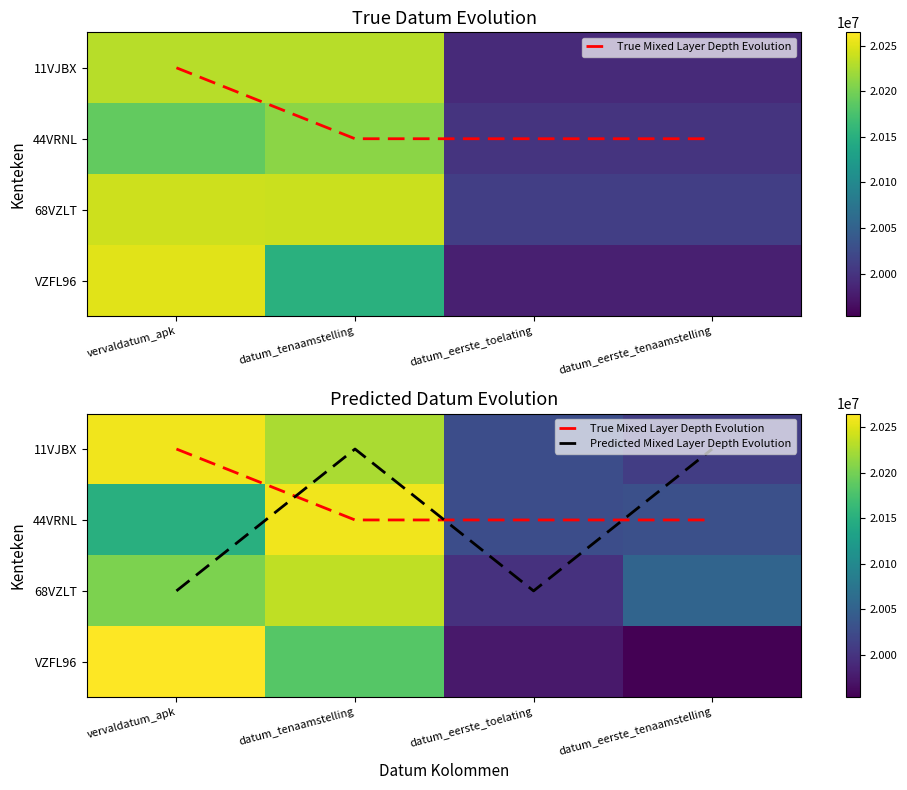

Where is Predicted Mixed Layer Depth Evolution nearest to the value 1?

vervaldatum_apk